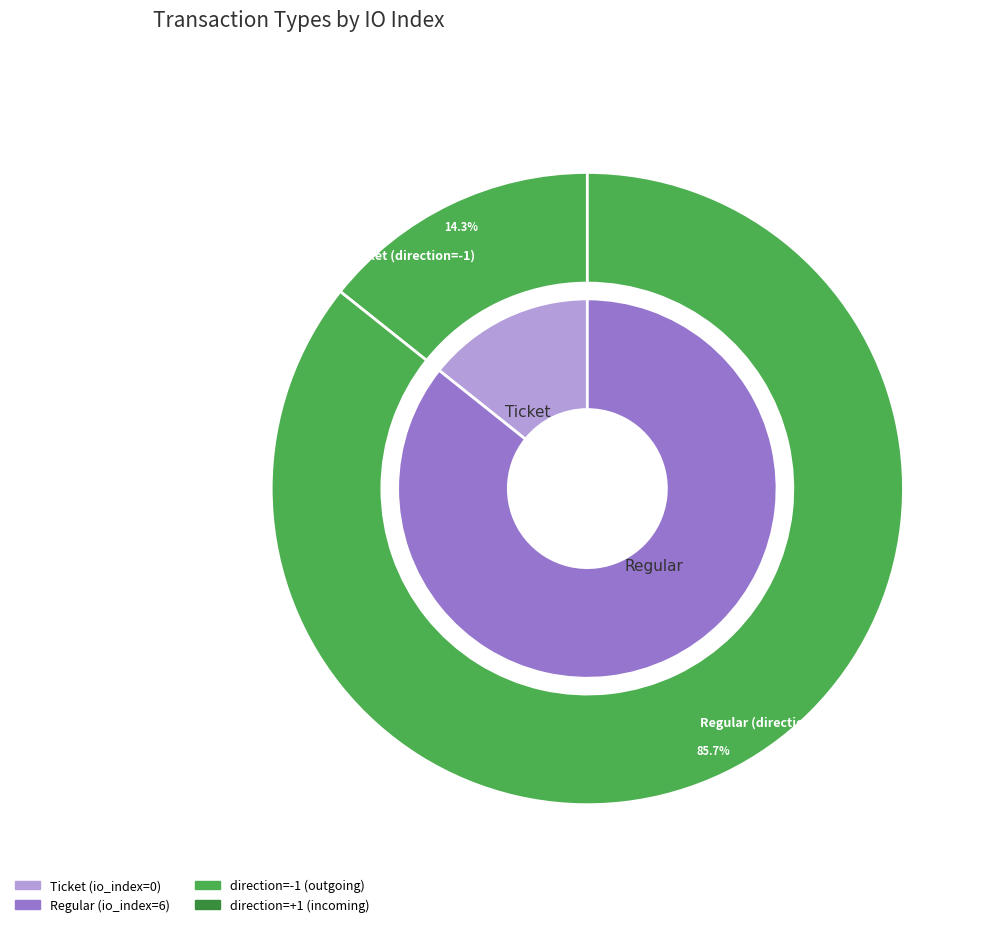

To the nearest percent, what is the average slice percentage?

50%